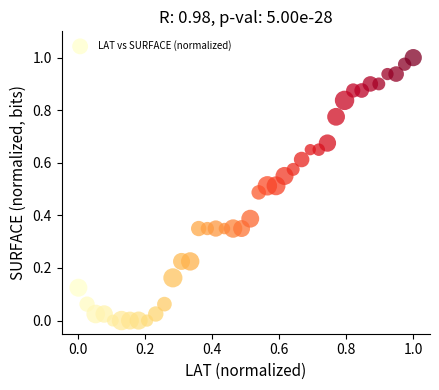

Count the number of points in this scatter plot.

40